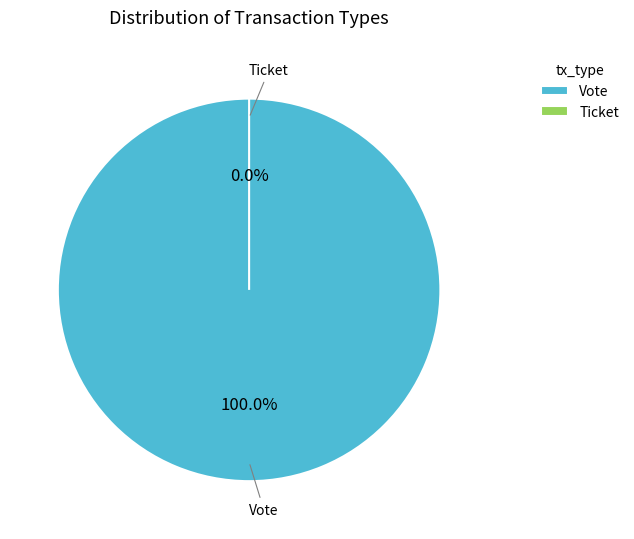

Which category has the biggest portion of the pie?

Vote